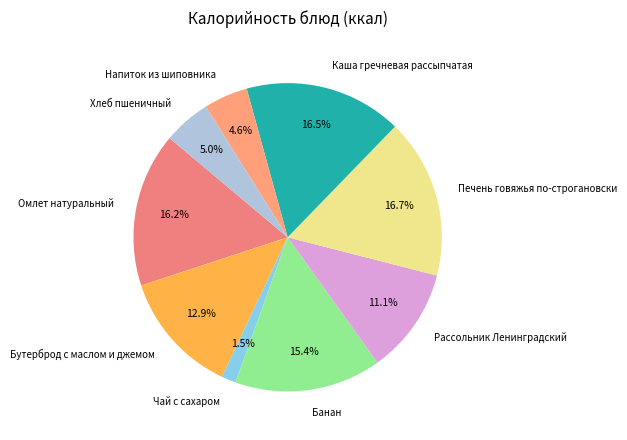

Does Банан represent more than half of the total?

No